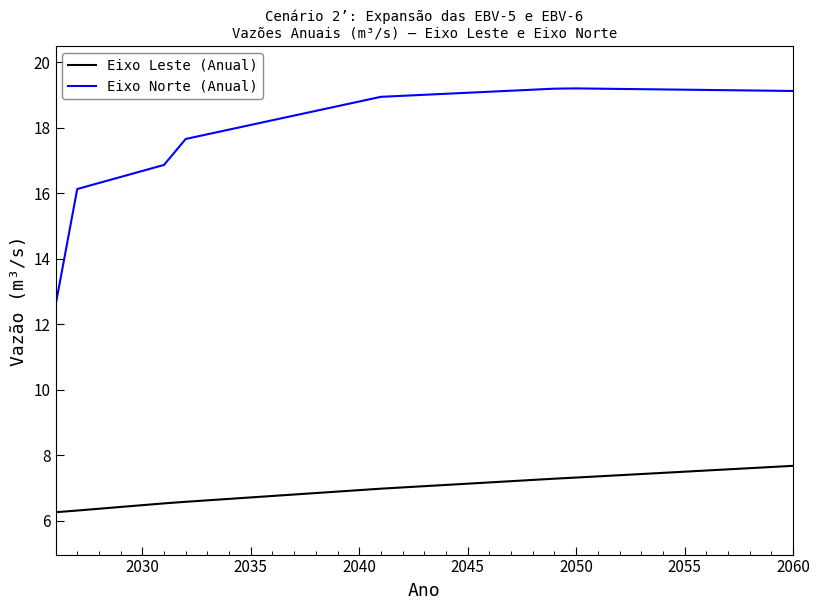

What is the minimum value shown in the chart?

6.3